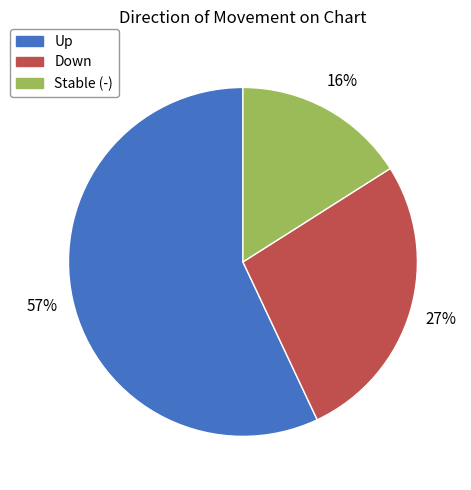

To the nearest percent, what is the average slice percentage?

33%